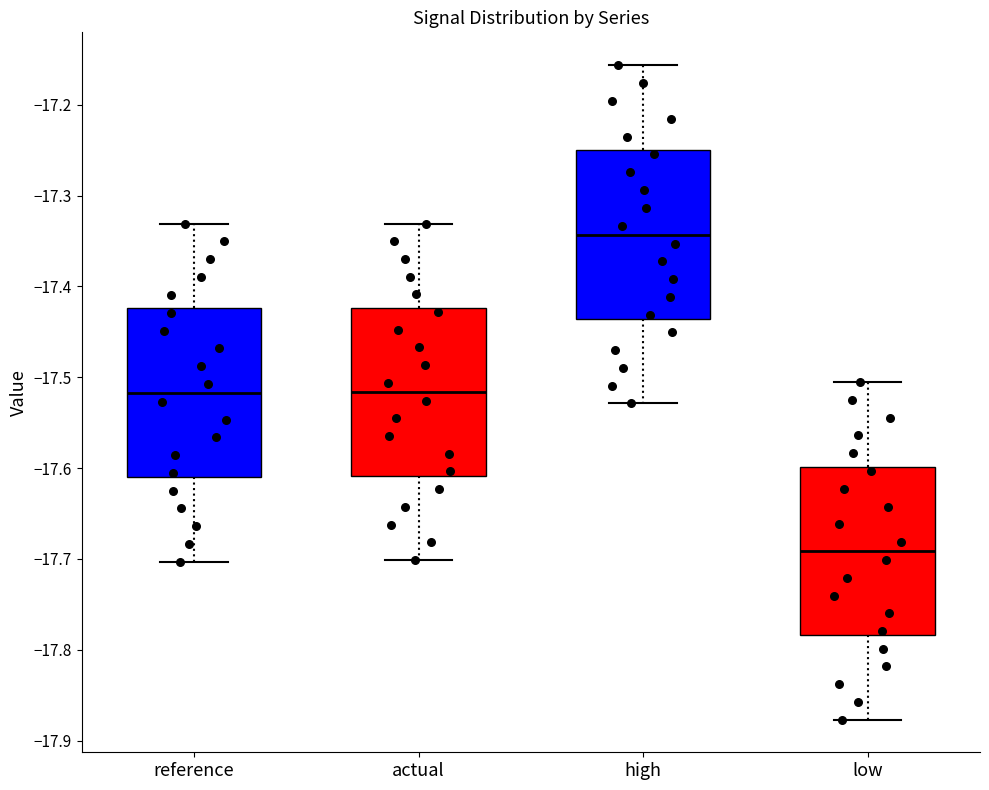

Where does the median line of the box for reference sit on the y-axis? The values are not printed on the chart, so give them approximately, as read against the axis.

-17.52